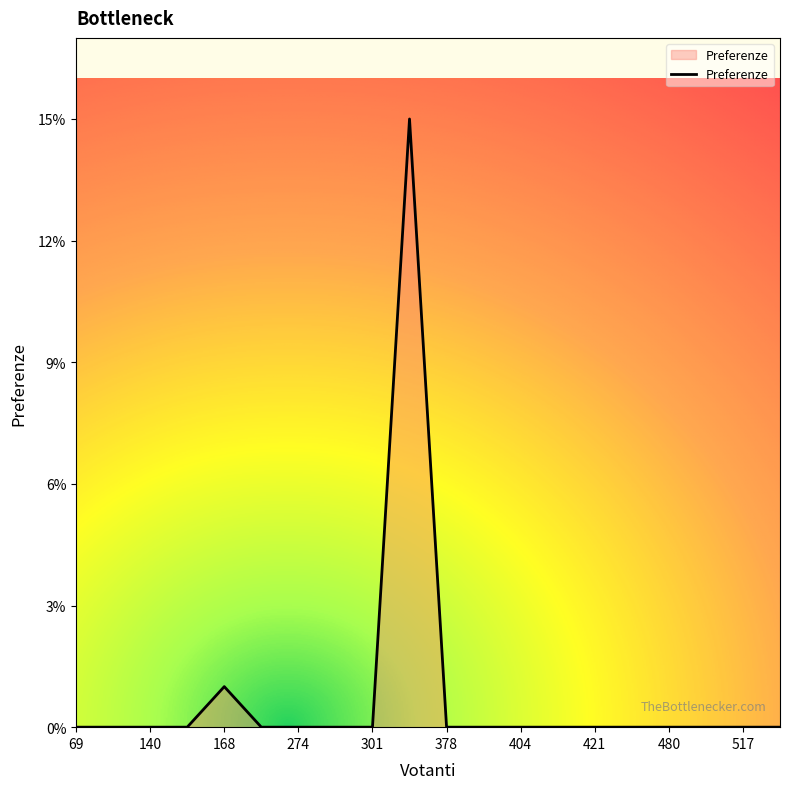

What is the maximum value shown in the chart?

15